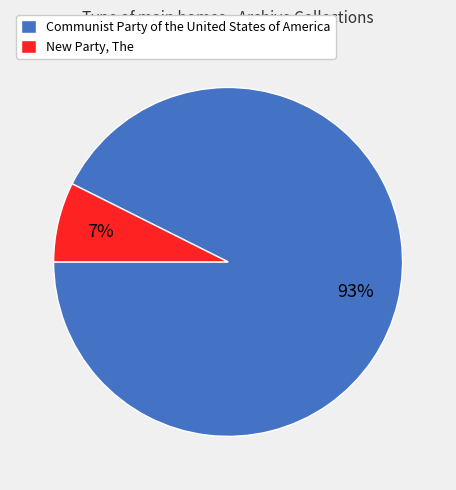

The Communist Party of the United States of America slice represents 98% of the pie. True or false?

False